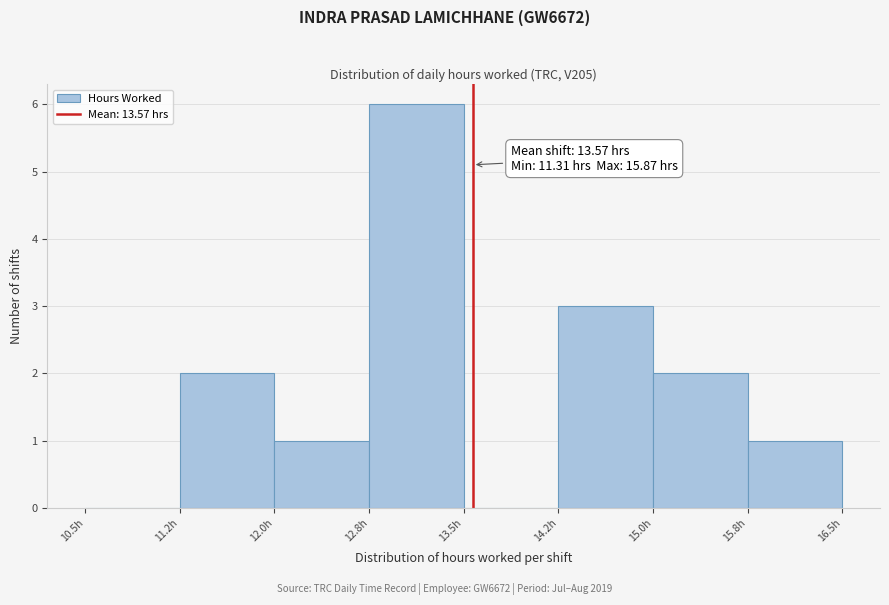

Over which range of the x-axis is the bar tallest?

12.75 to 13.50